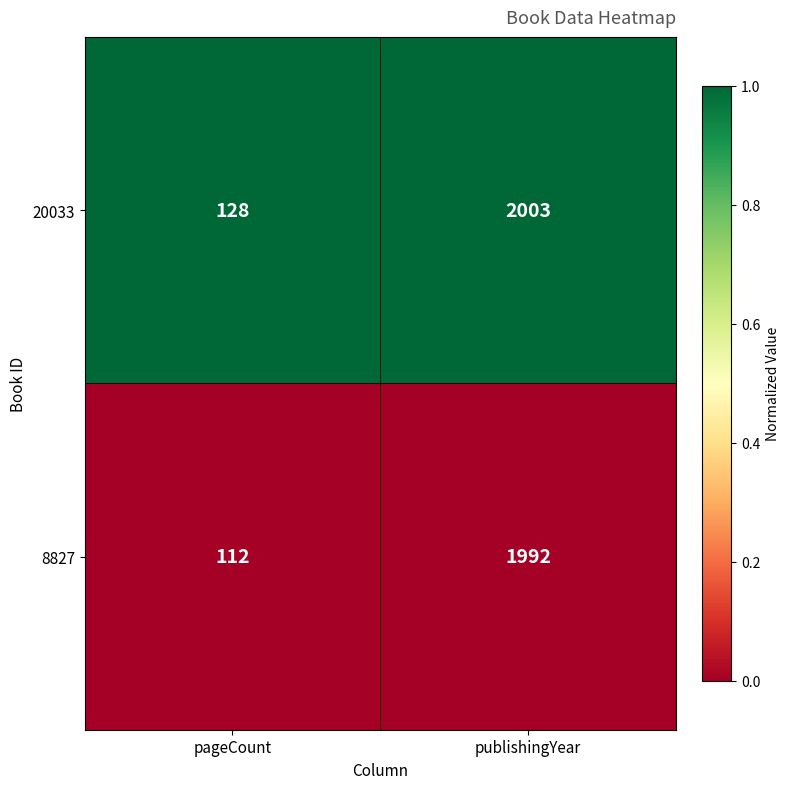

Rank the series by their average value, from lowest to highest.

8827, 20033